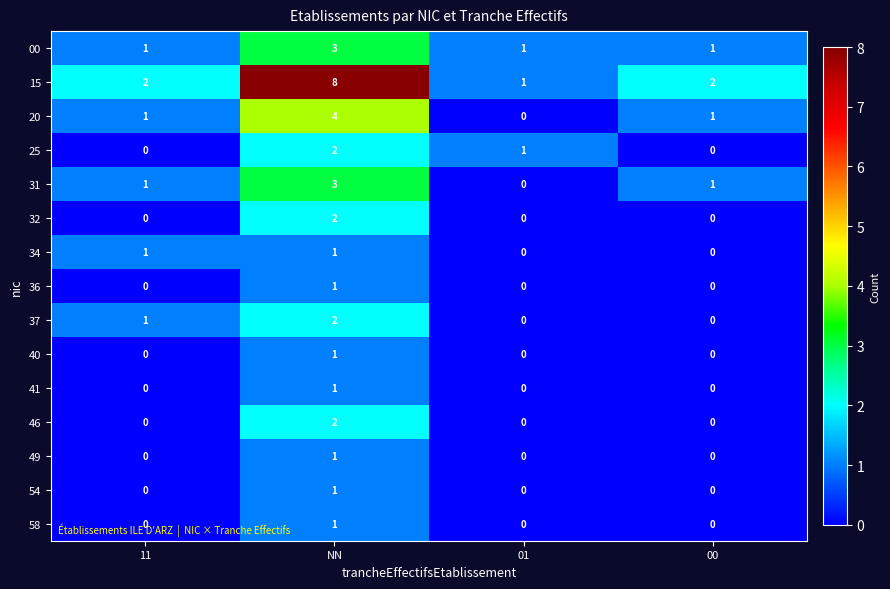

Which series has the largest total across all categories?

15